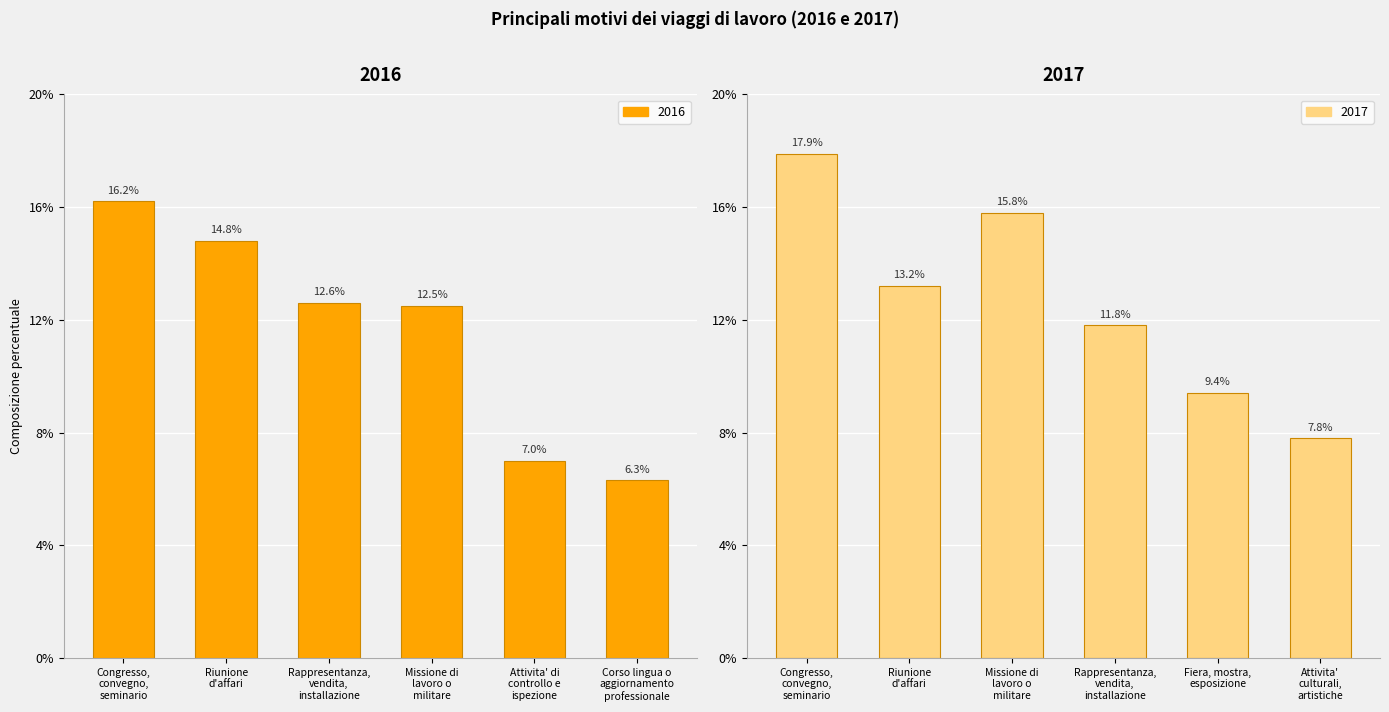

Which has a higher value, Attivita' di
controllo e
ispezione or Corso lingua o
aggiornamento
professionale?

Attivita' di
controllo e
ispezione